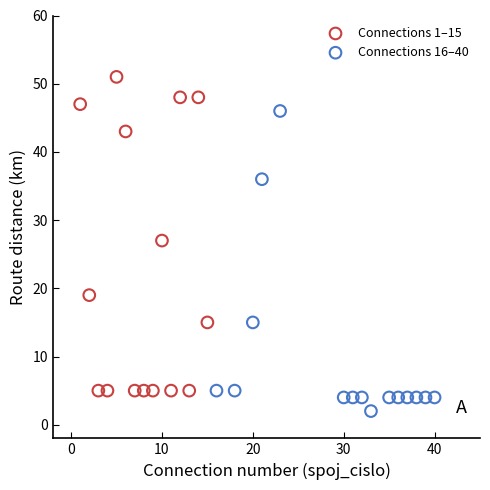

Which series reaches the minimum Y coordinate?

Connections 16–40